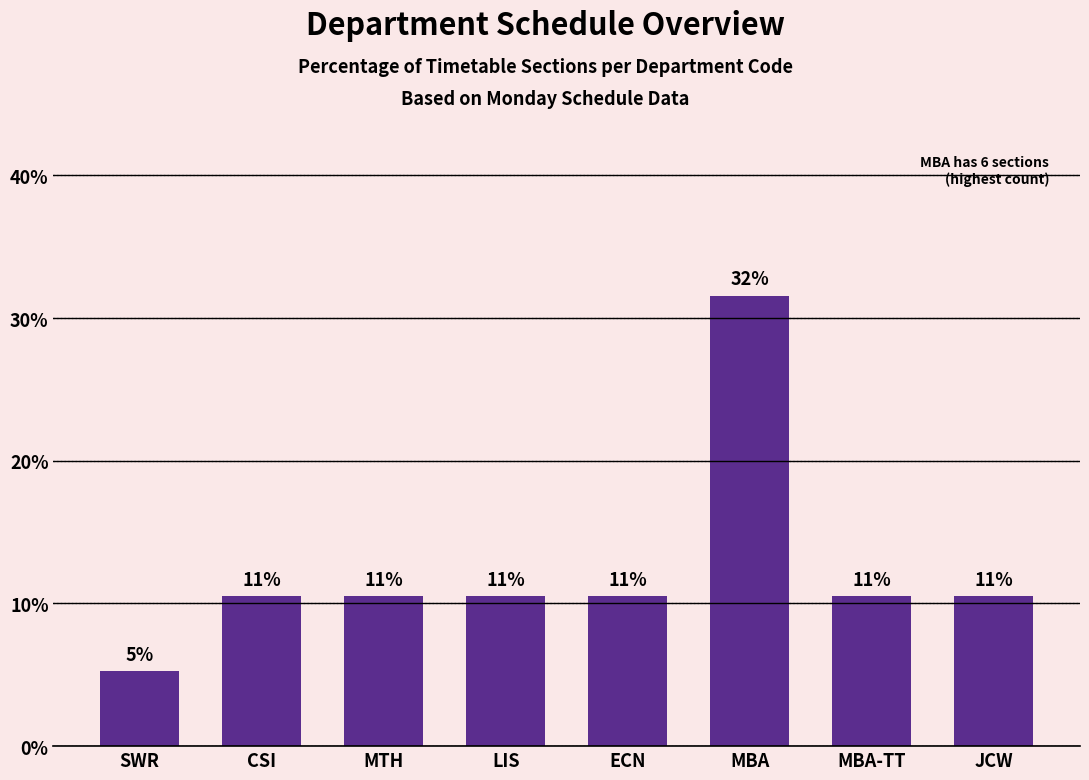

Reading left to right, what are all the values shown in this chart?

SWR=5.3	CSI=10.5	MTH=10.5	LIS=10.5	ECN=10.5	MBA=31.6	MBA-TT=10.5	JCW=10.5